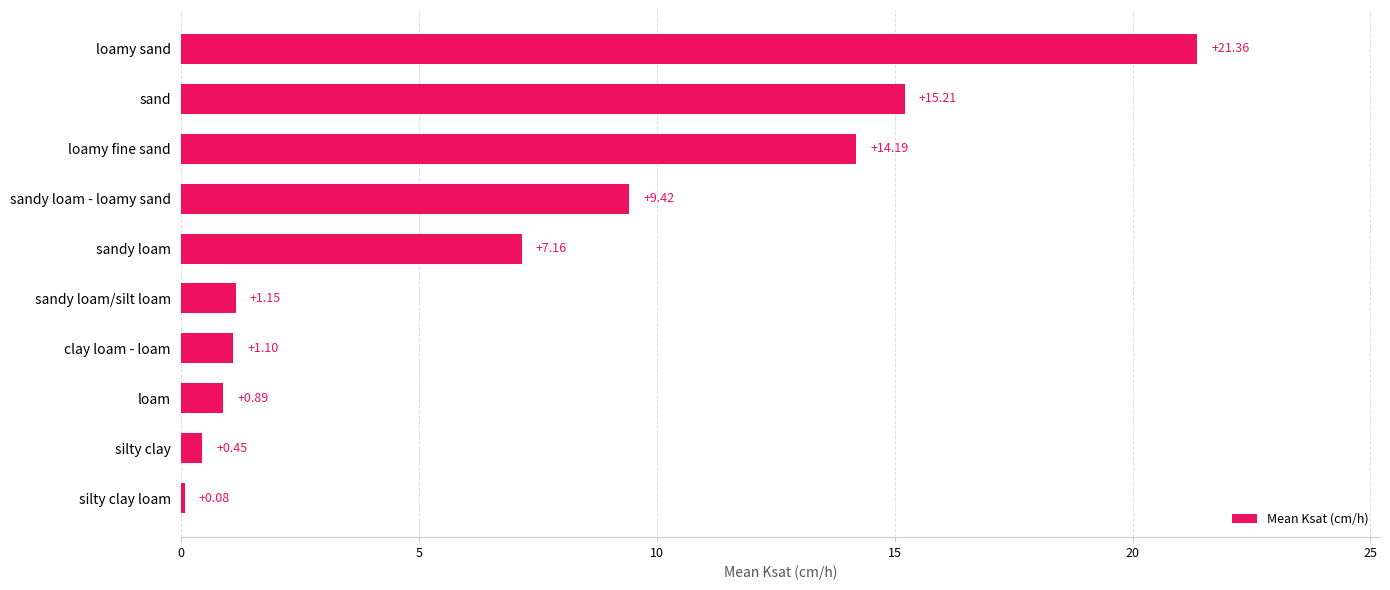

Approximately how many times larger is the value at sandy loam - loamy sand compared to loamy fine sand?

0.7